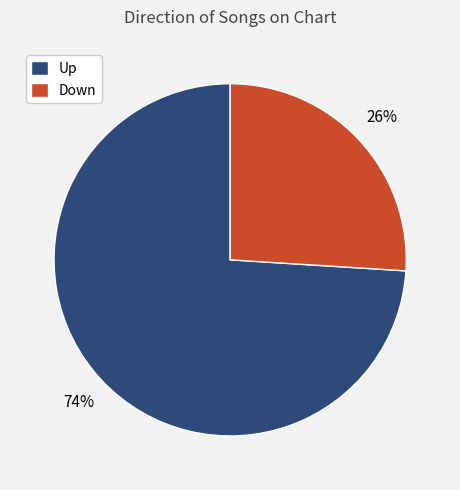

What is the smallest slice in the pie chart?

Down